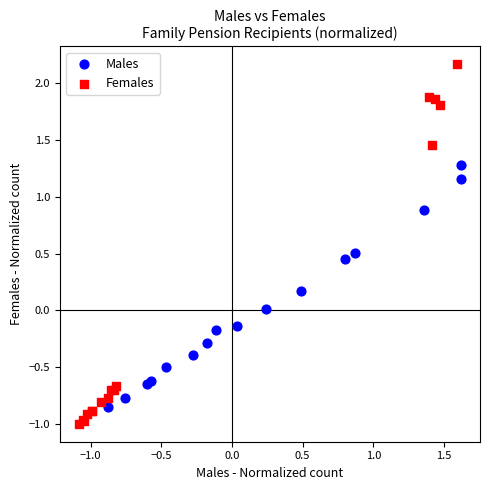

Which series reaches the maximum Y coordinate?

Females